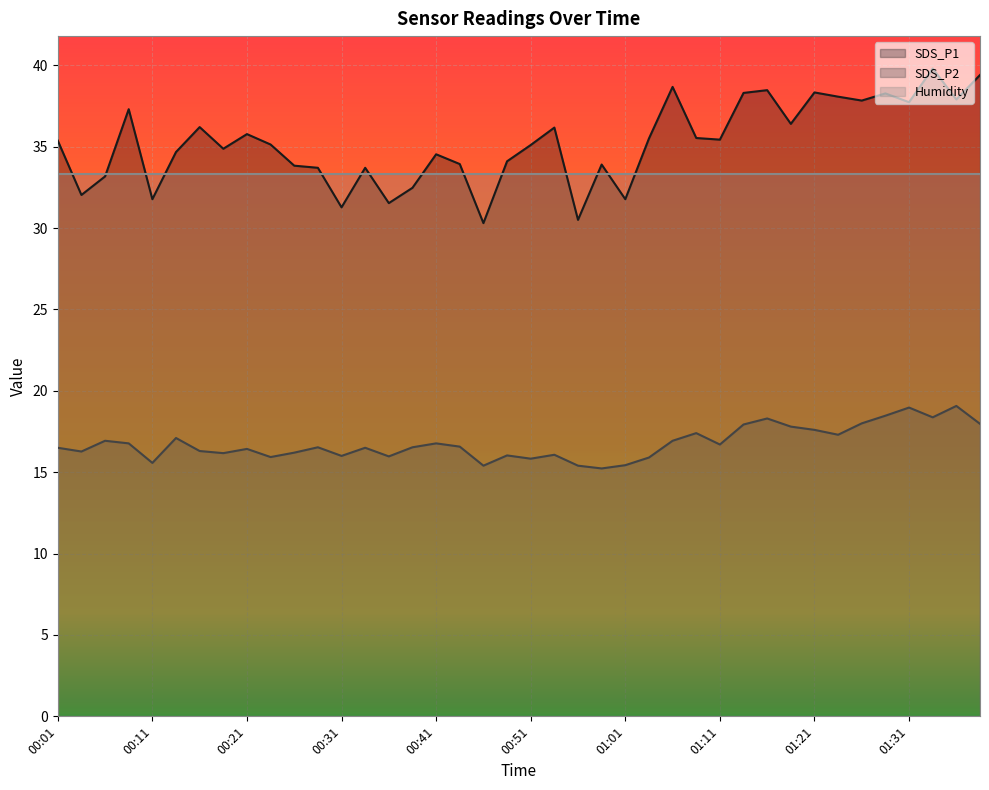

List the series in order of their peak value, lowest first.

SDS_P2, Humidity, SDS_P1